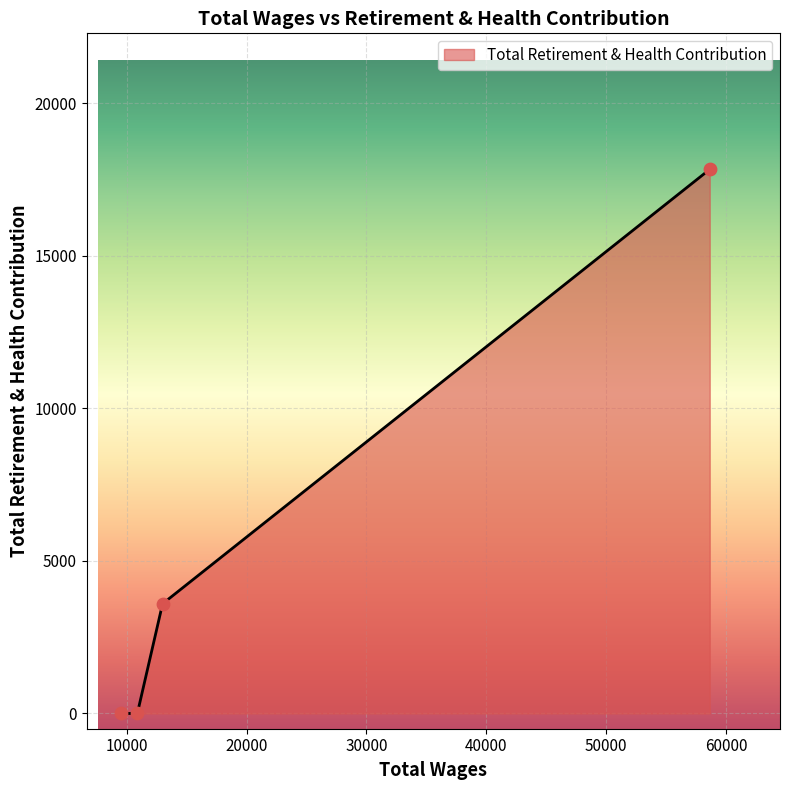

What is the greatest value displayed?

17835